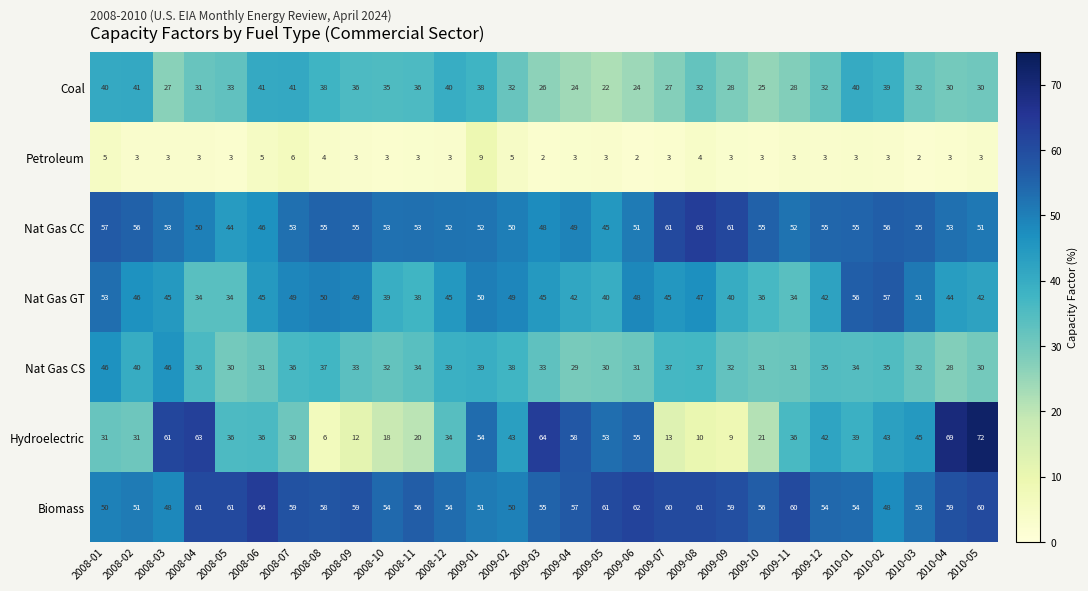

At which category is the sum across all series the highest?

2009-01